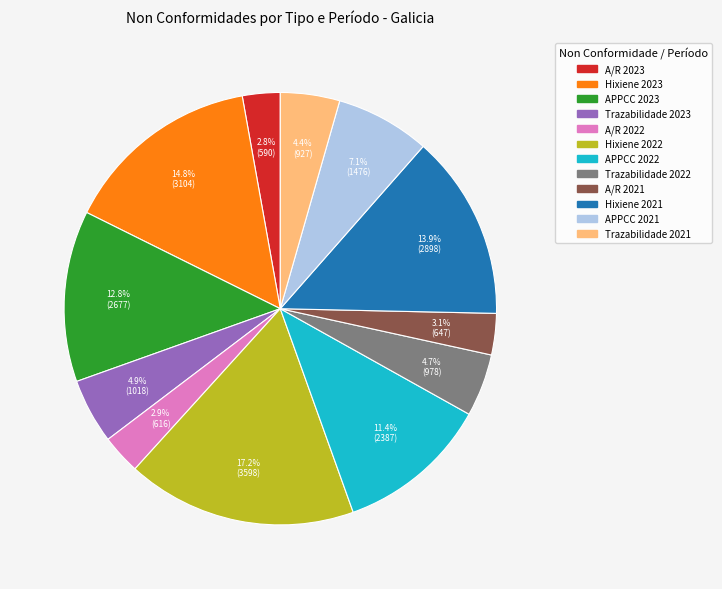

Which category has the biggest portion of the pie?

Hixiene 2022